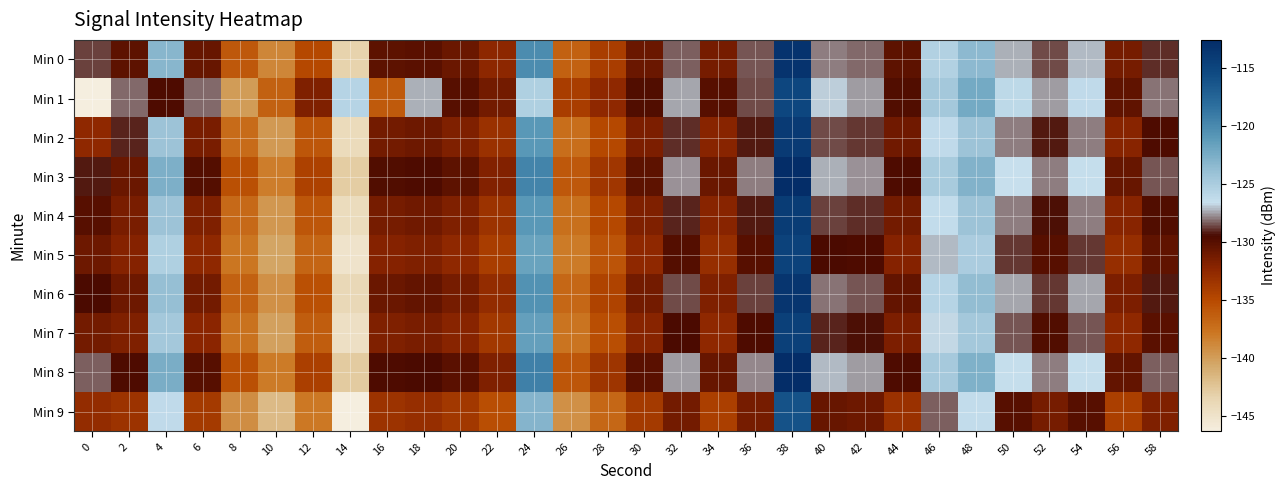

What is the smallest value displayed?

-146.3